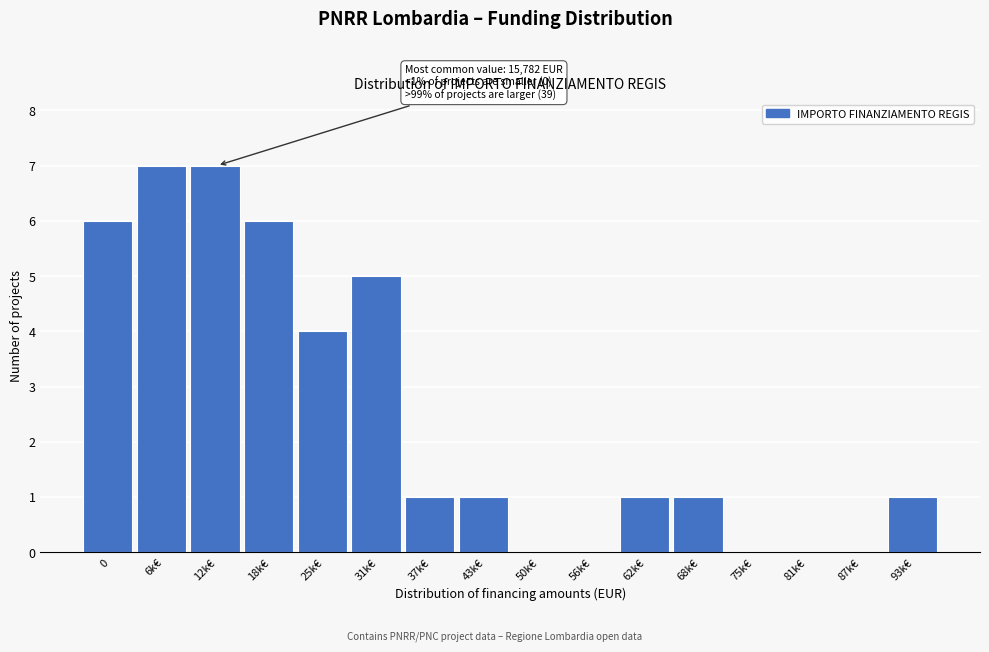

Reading right to left, what are all the values shown in this chart?

93k€=1	87k€=0	81k€=0	75k€=0	68k€=1	62k€=1	56k€=0	50k€=0	43k€=1	37k€=1	31k€=5	25k€=4	18k€=6	12k€=7	6k€=7	0=6